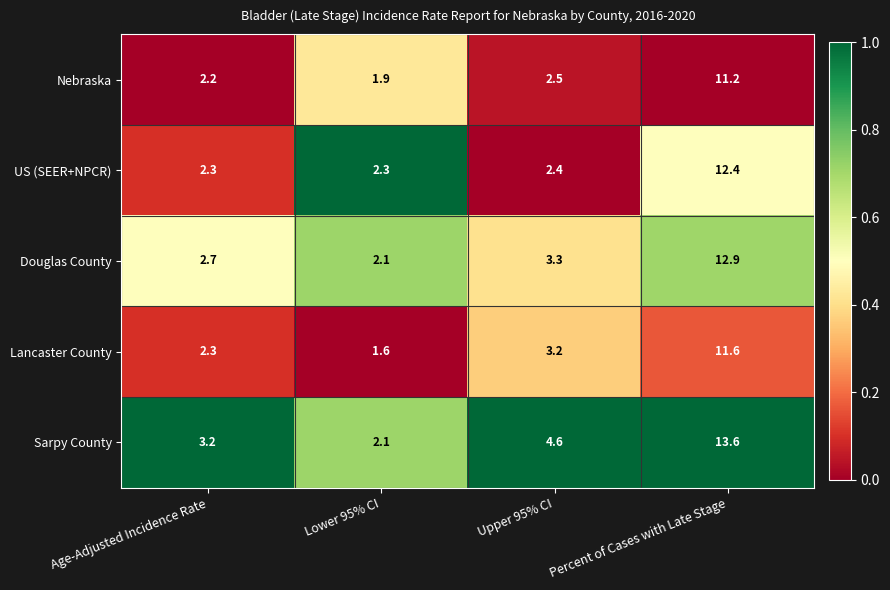

How many distinct data groups are displayed?

5